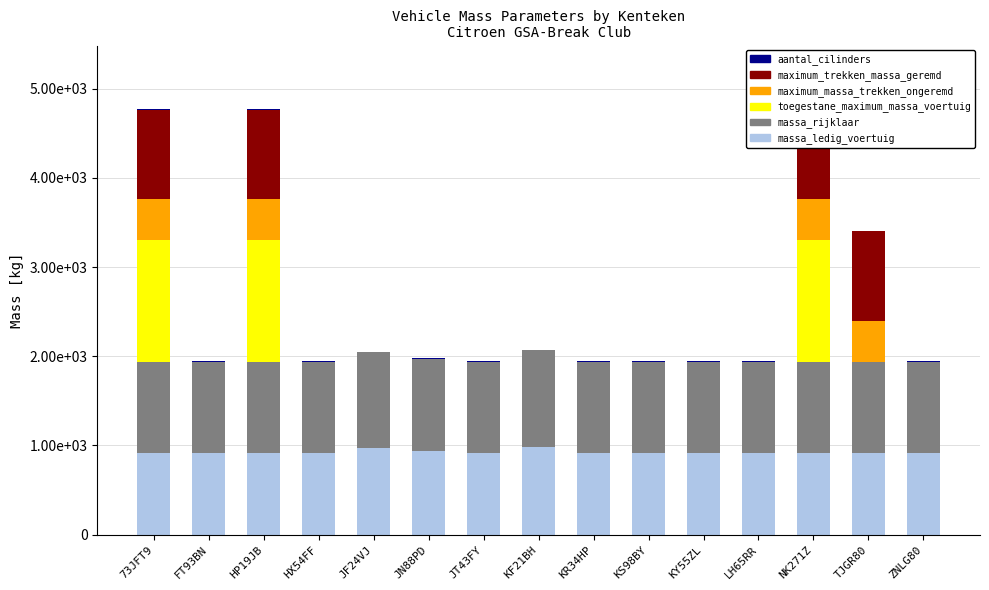

What is the value of the aantal_cilinders bar at the 12th from the left?

4